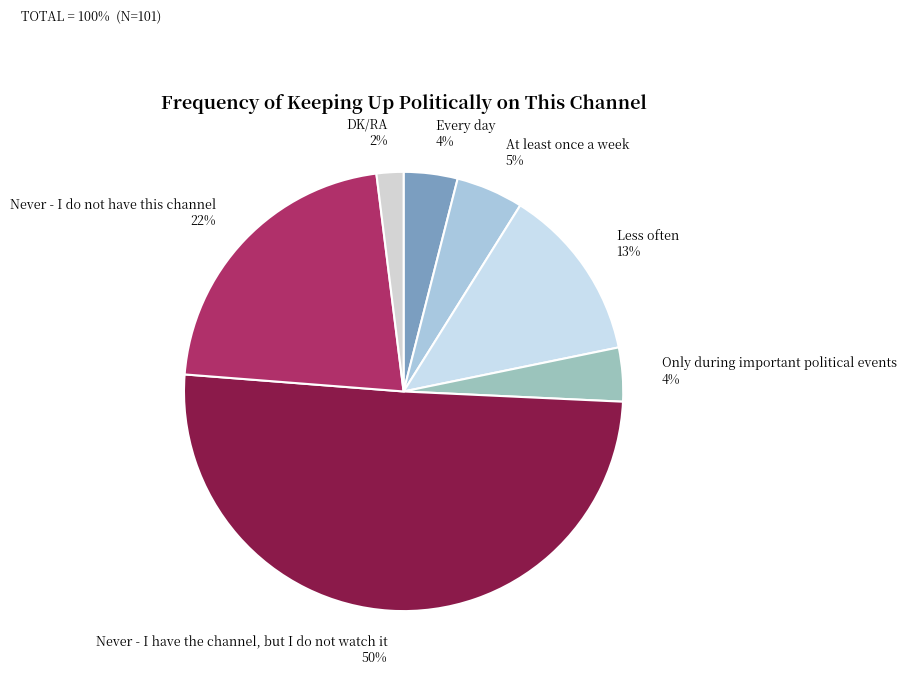

Between At least once a week and Less often, which is larger?

Less often